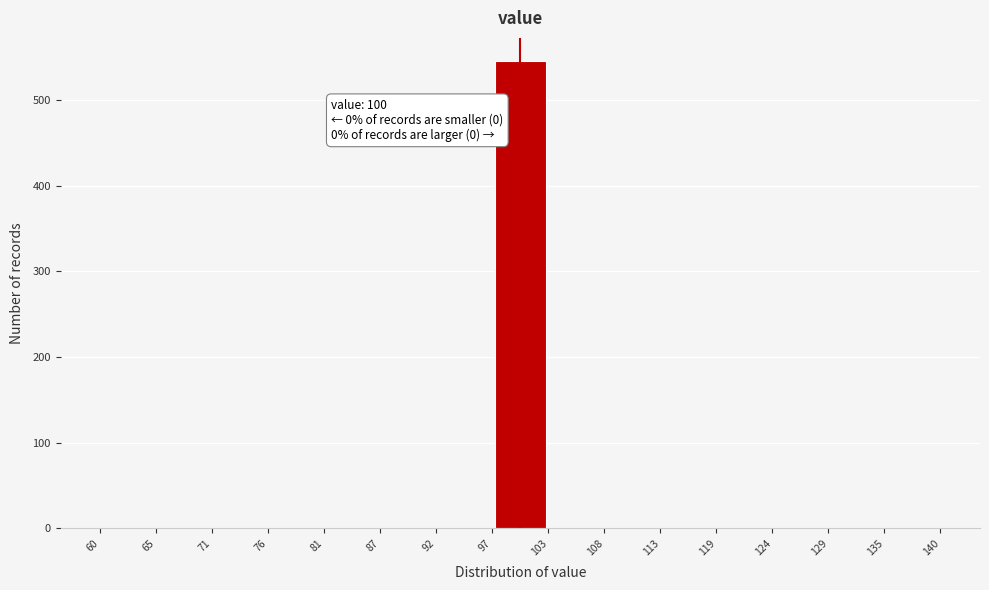

Which range on the x-axis has the tallest bar?

97 to 103